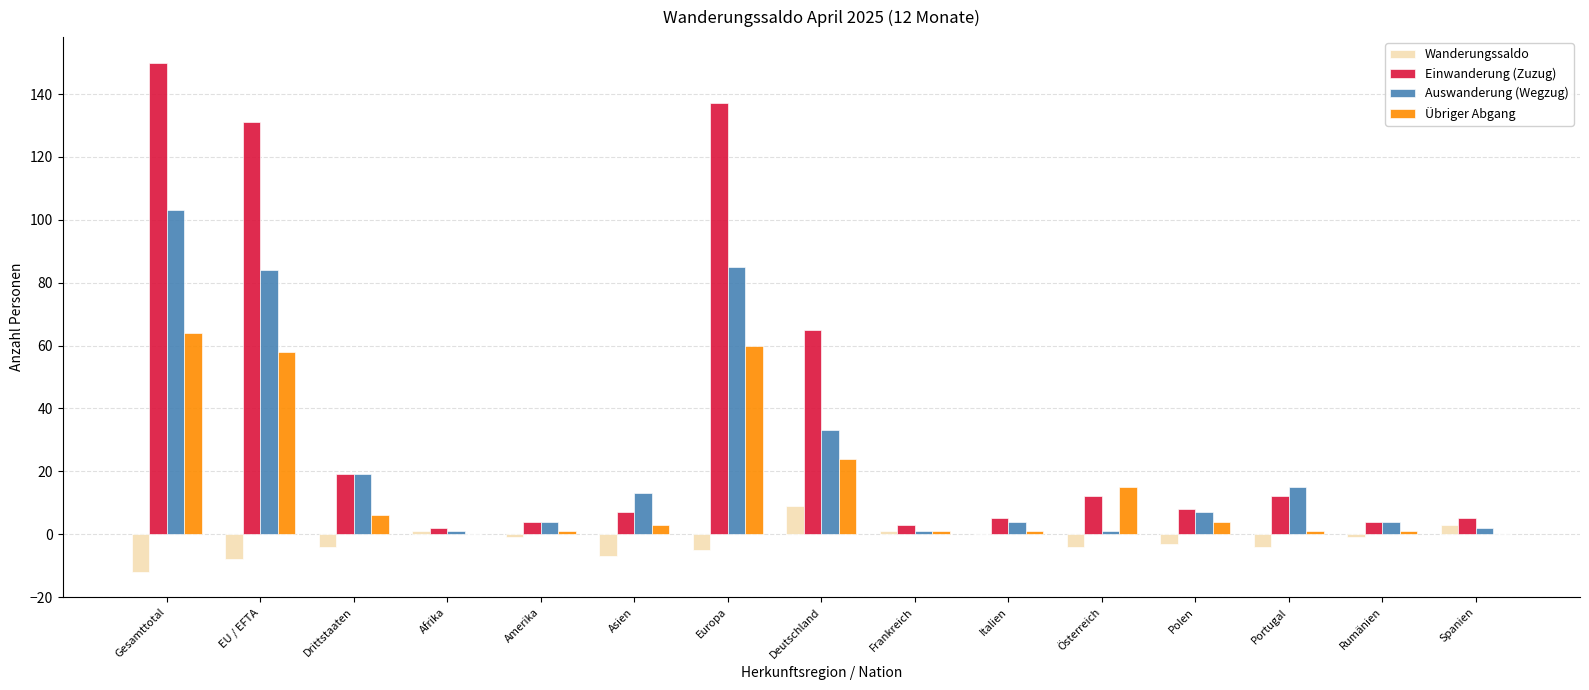

True or false: Auswanderung (Wegzug) has a value of 4 at Italien.

True